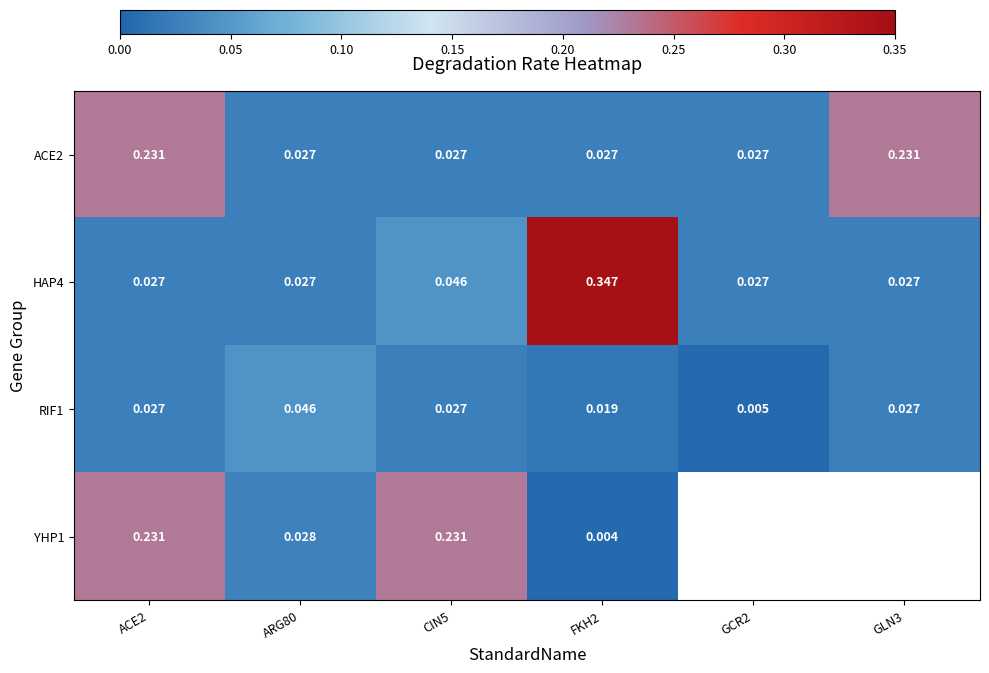

What is the total value across all series at FKH2?

0.4